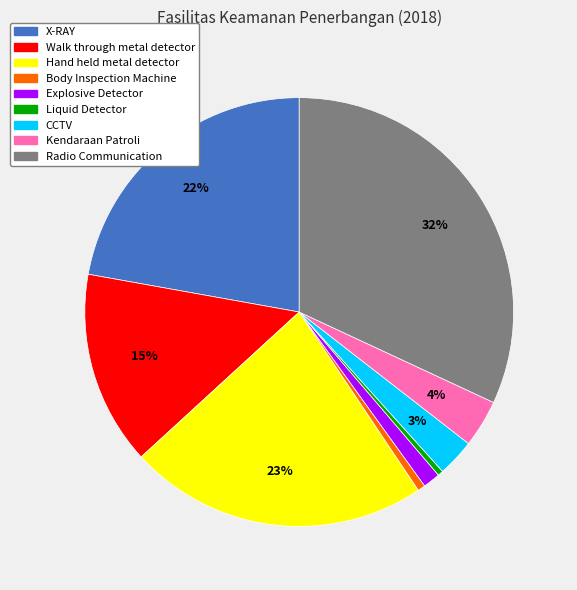

Which has a higher value, X-RAY or Walk through metal detector?

X-RAY